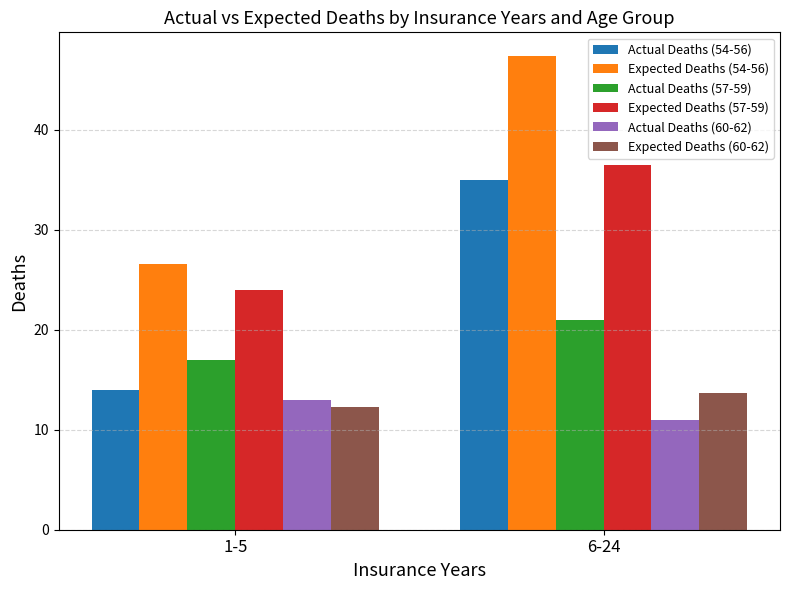

What is the sum of all Actual Deaths (60-62) values?

24.0